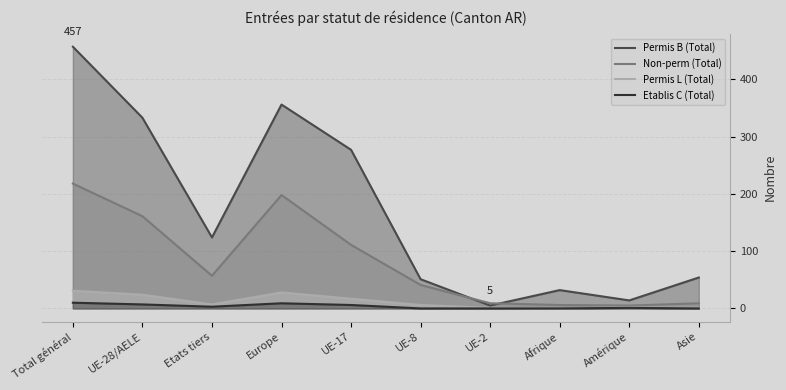

What is the sum of all Non-perm (Total) values?

815